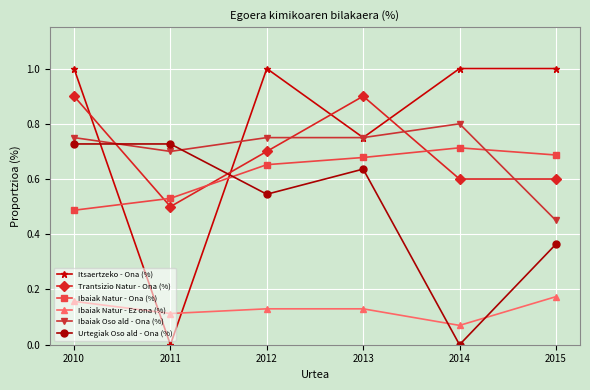

Does the chart display data point markers on the line(s)?

Yes